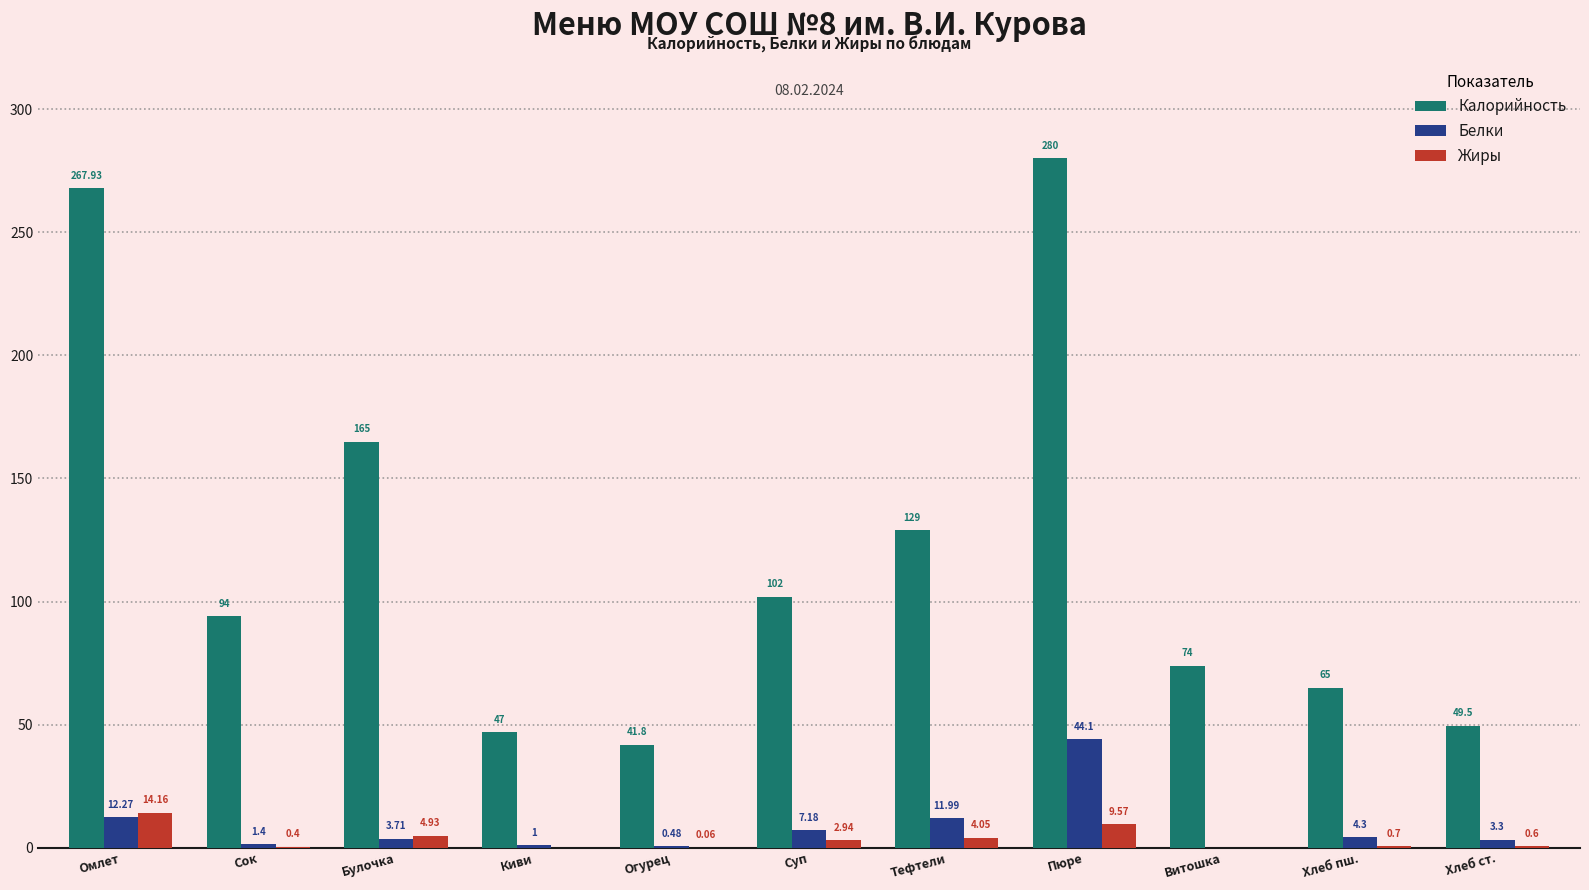

Which category has the highest value in the Жиры series?

Омлет